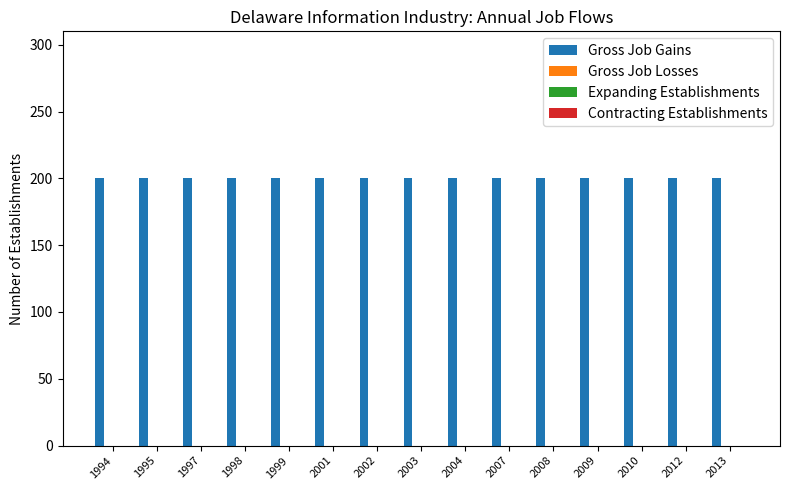

The Expanding Establishments series shows 0 at 2008. True or false?

True